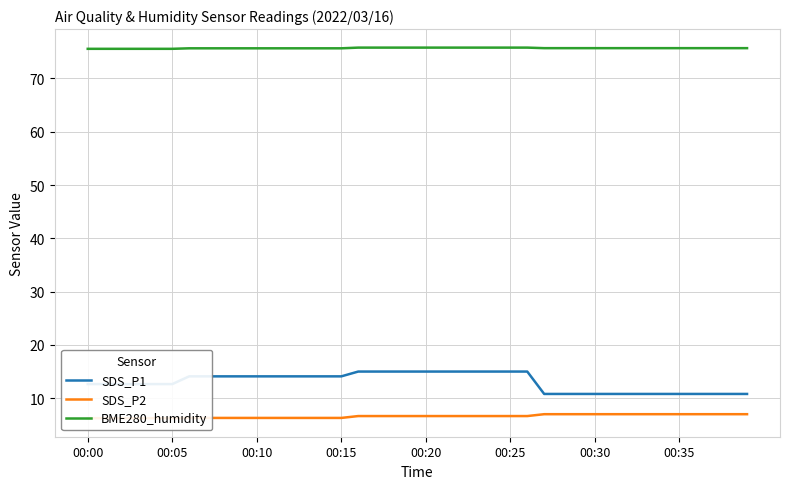

True or false: SDS_P1 and BME280_humidity cross at least once.

False